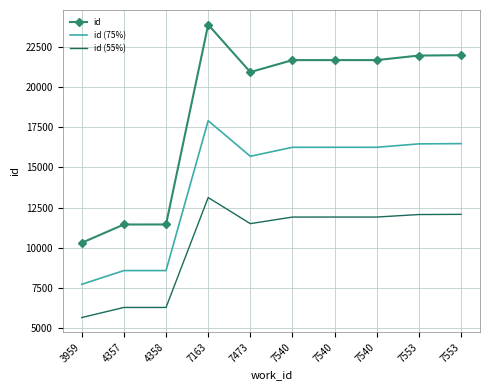

Which label corresponds to the smallest value in the chart?

3959